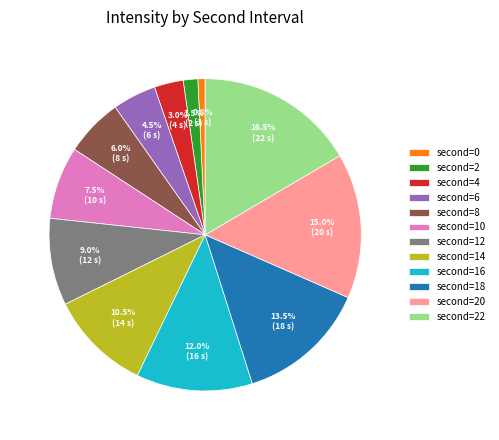

Rank the categories by value from lowest to highest.

second=0, second=2, second=4, second=6, second=8, second=10, second=12, second=14, second=16, second=18, second=20, second=22